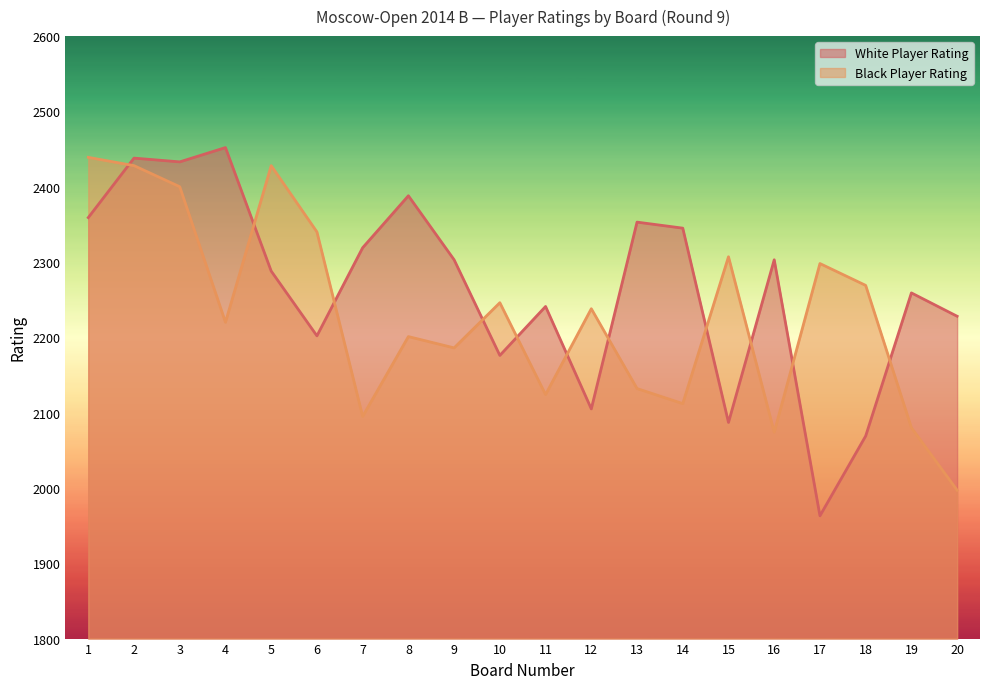

Count the number of categories in the chart.

20